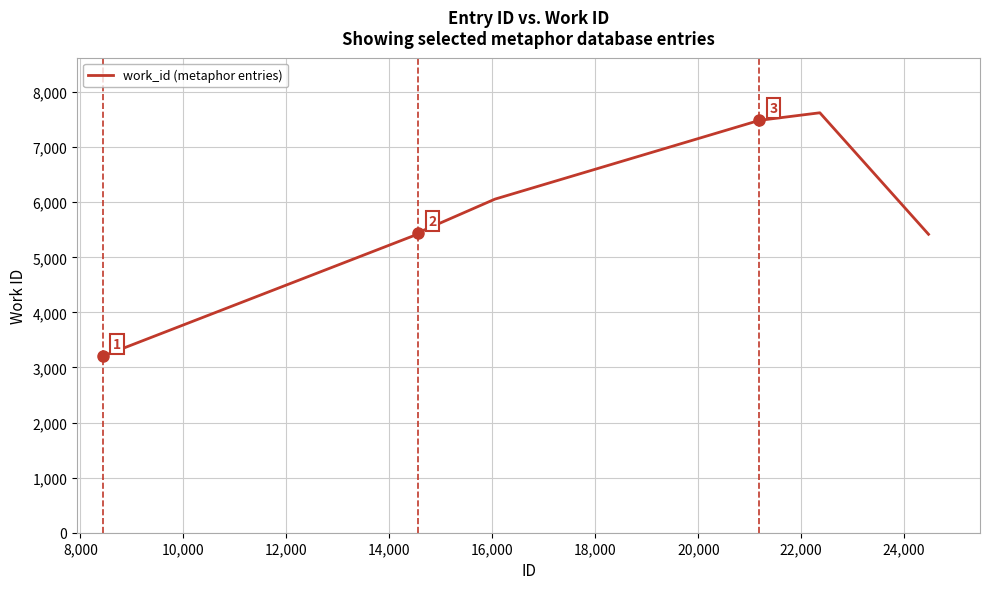

What is the difference between the maximum and minimum values?

4418